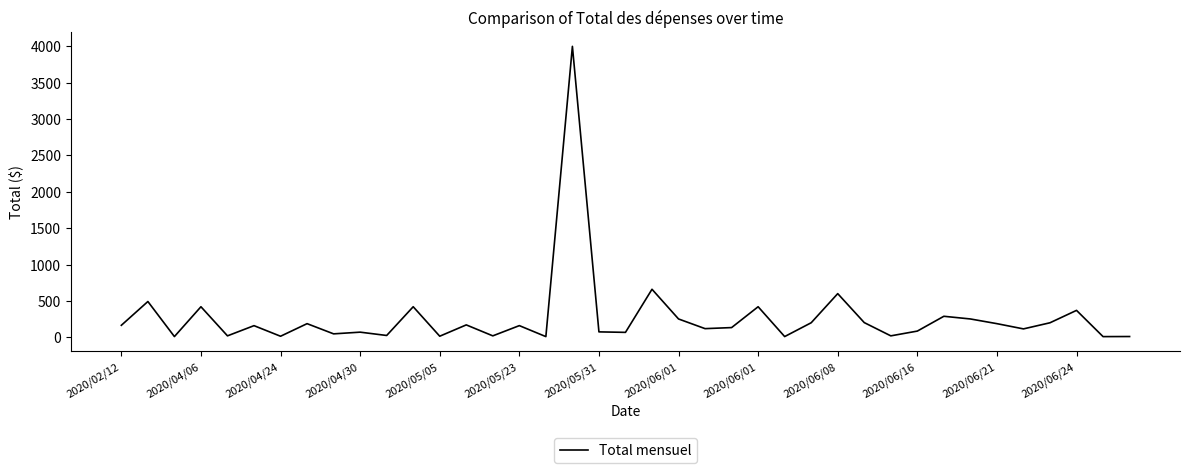

How many lines are shown in the chart?

1